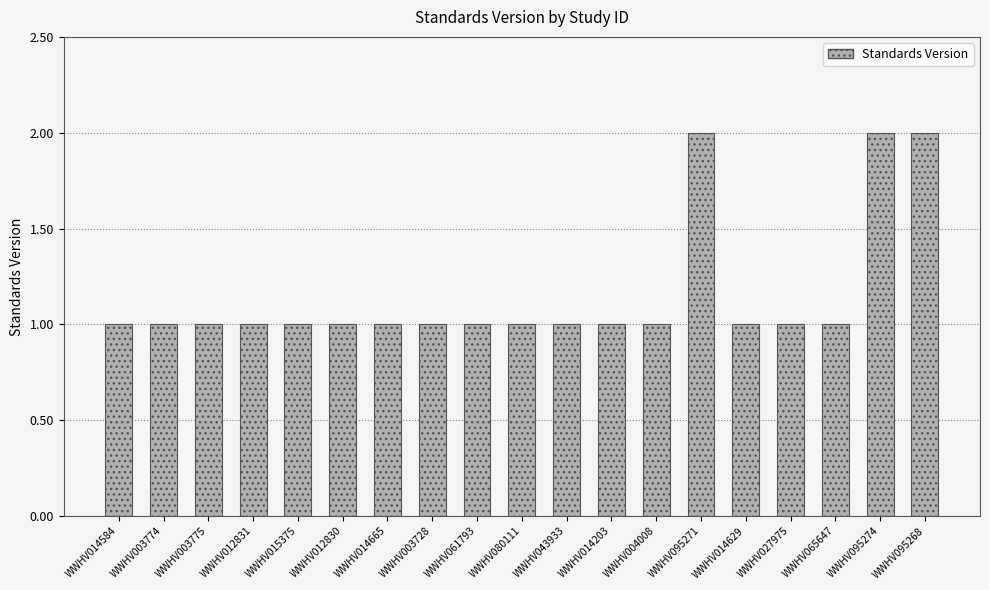

Is it true that the value at WWHV014665 is 0?

False